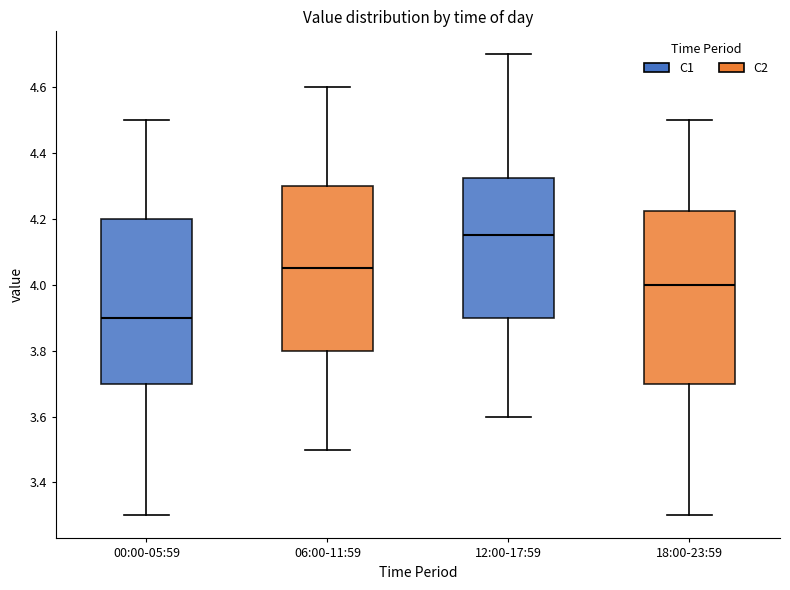

Reading left to right, transcribe this box plot: for each box, give where its median line is, the range the box spans, and where its two whiskers end, as read against the y-axis. The values are not printed on the chart, so give them approximately, as read against the axis.

00:00-05:59: median 3.90, box 3.70 to 4.20, whiskers 3.30 to 4.50
06:00-11:59: median 4.06, box 3.80 to 4.30, whiskers 3.50 to 4.60
12:00-17:59: median 4.16, box 3.90 to 4.32, whiskers 3.60 to 4.70
18:00-23:59: median 4.00, box 3.70 to 4.22, whiskers 3.30 to 4.50